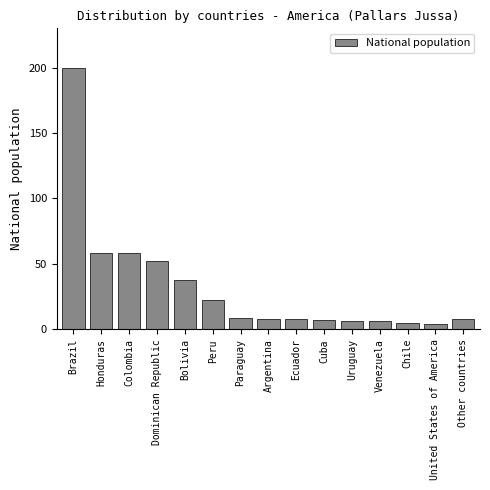

Reading right to left, list all the values displayed in this chart.

Other countries=8	United States of America=4	Chile=5	Venezuela=6	Uruguay=6	Cuba=7	Ecuador=8	Argentina=8	Paraguay=9	Peru=22	Bolivia=38	Dominican Republic=52	Colombia=58	Honduras=58	Brazil=200